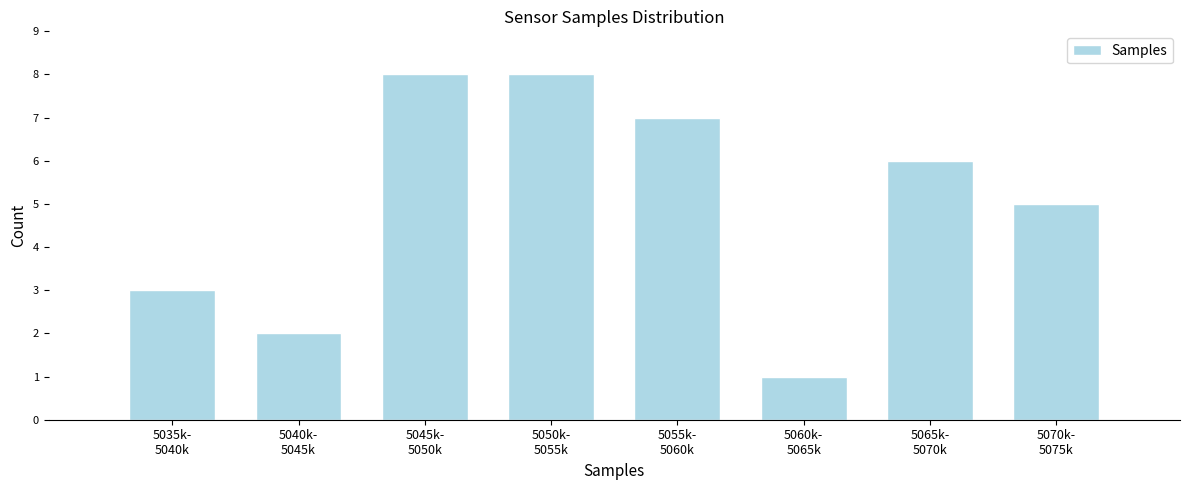

Reading left to right, list all the values displayed in this chart.

3	2	8	8	7	1	6	5